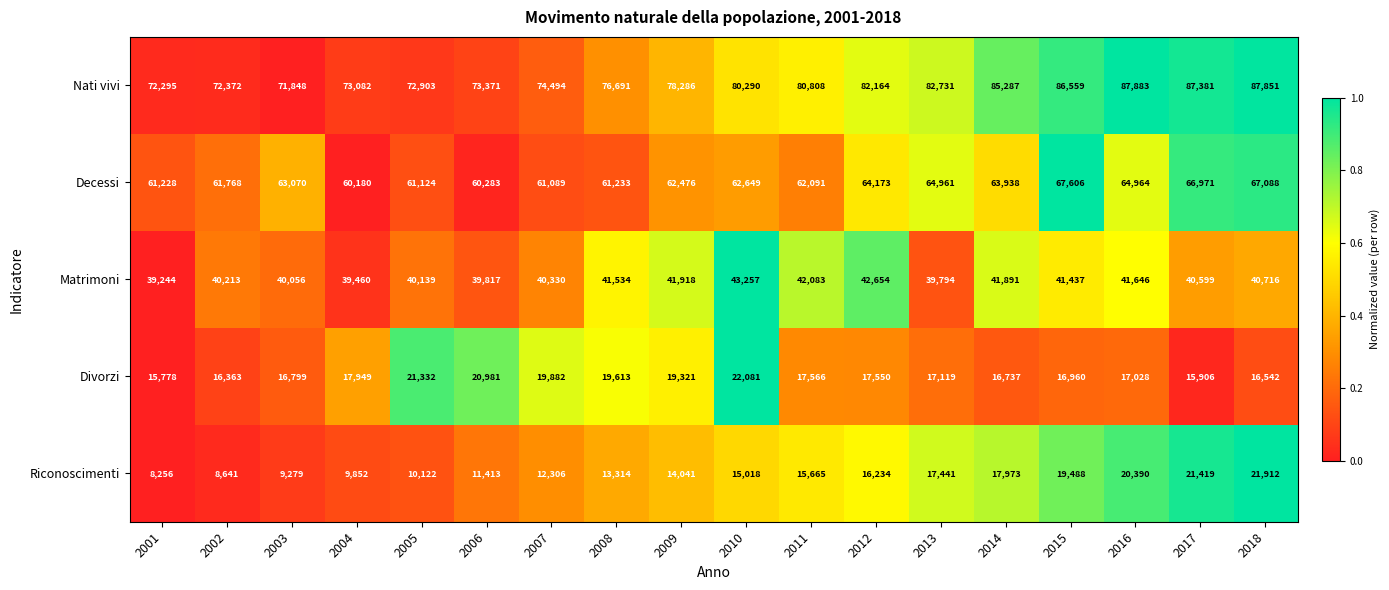

At which category does the chart reach its minimum across all series?

2001